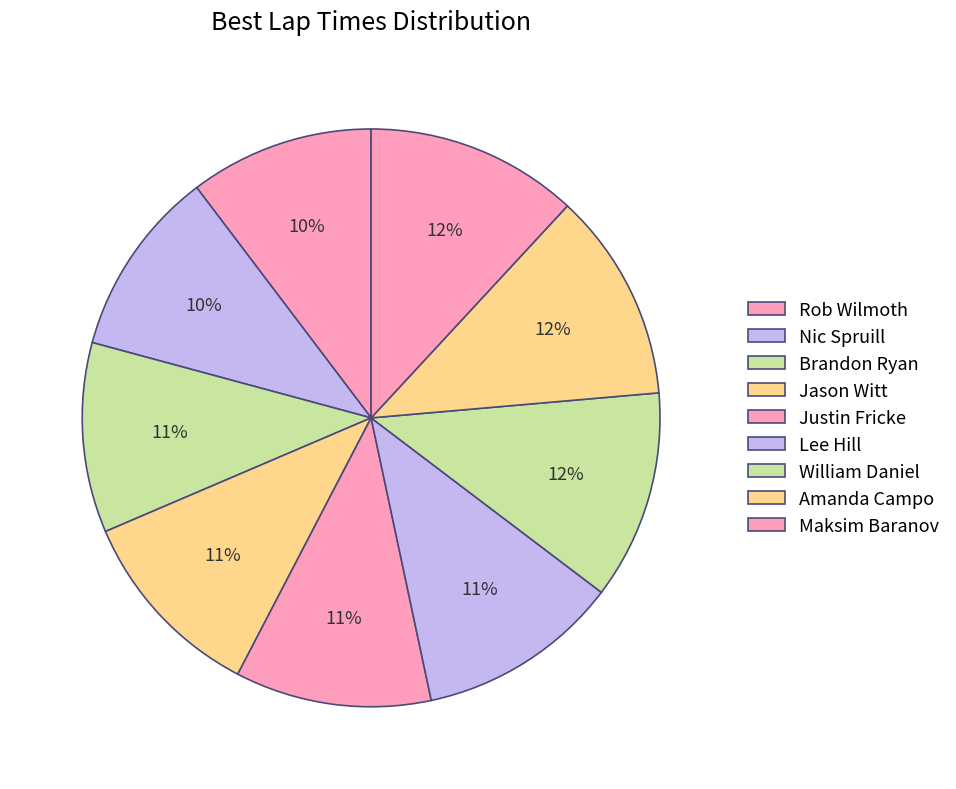

Rank the categories by value from highest to lowest.

Maksim Baranov, Amanda Campo, William Daniel, Lee Hill, Justin Fricke, Jason Witt, Brandon Ryan, Nic Spruill, Rob Wilmoth